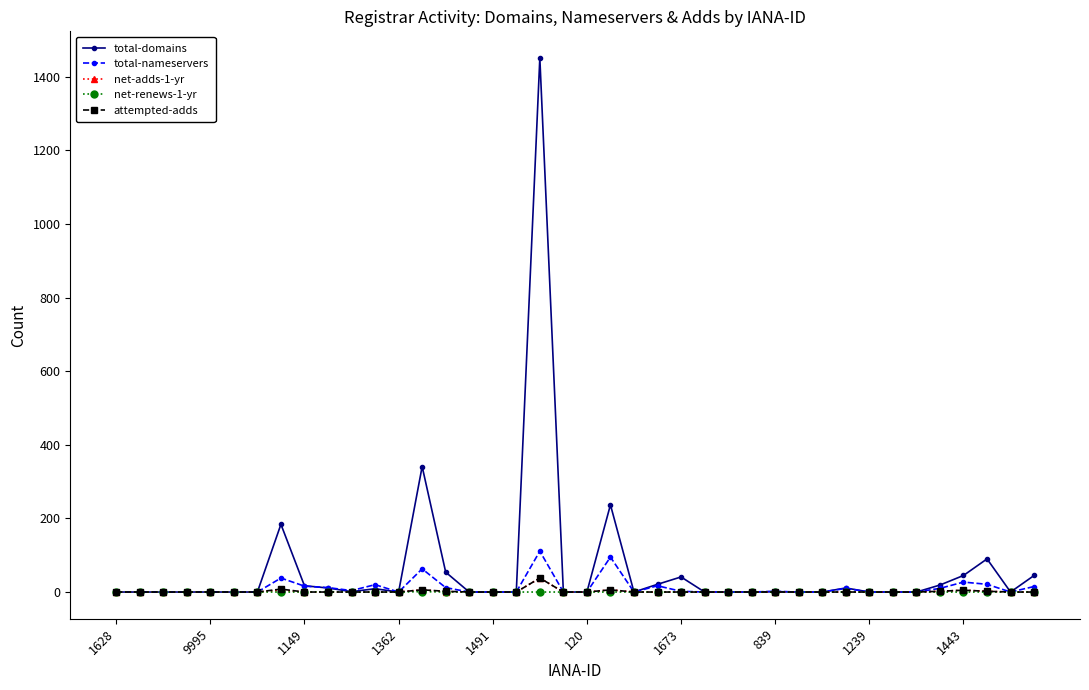

Which series has the largest range (max minus min)?

total-domains